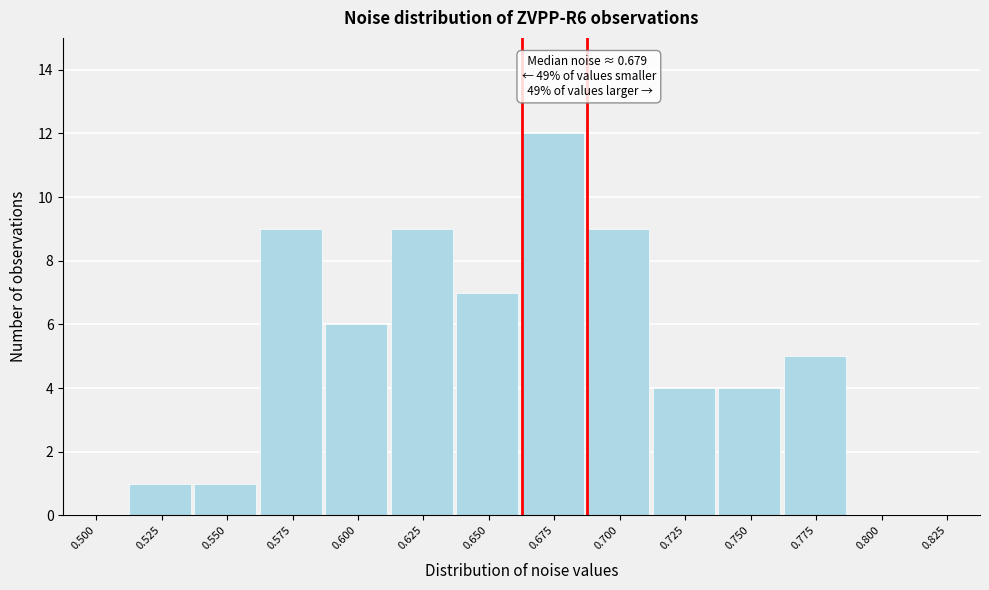

Reading right to left, list all the values displayed in this chart.

0.825=0	0.800=0	0.775=5	0.750=4	0.725=4	0.700=9	0.675=12	0.650=7	0.625=9	0.600=6	0.575=9	0.550=1	0.525=1	0.500=0